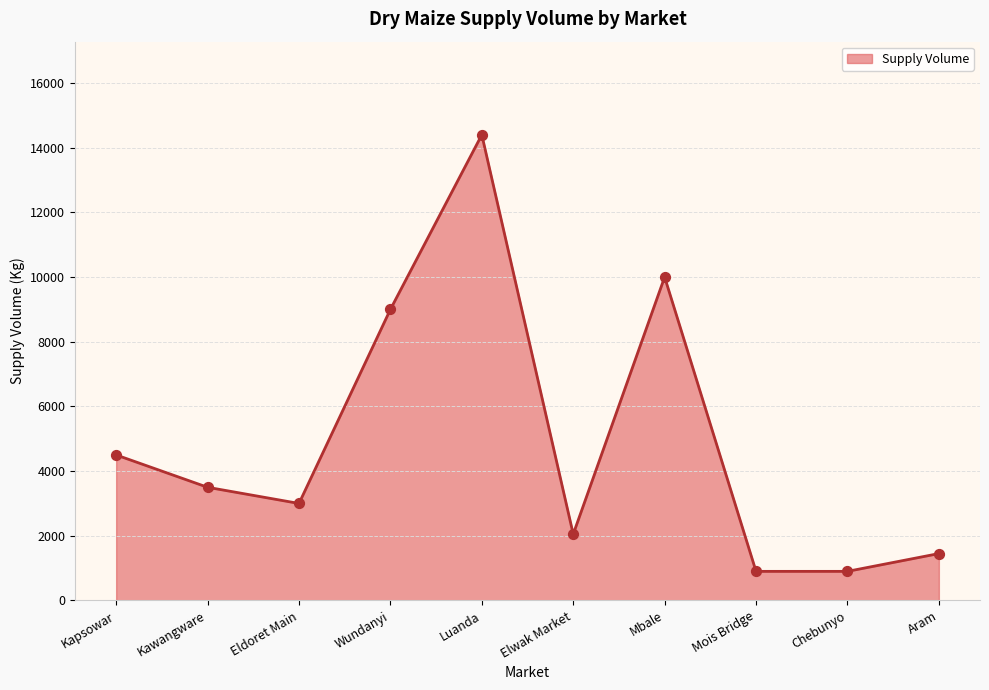

Which has a higher value, Kapsowar or Chebunyo?

Kapsowar